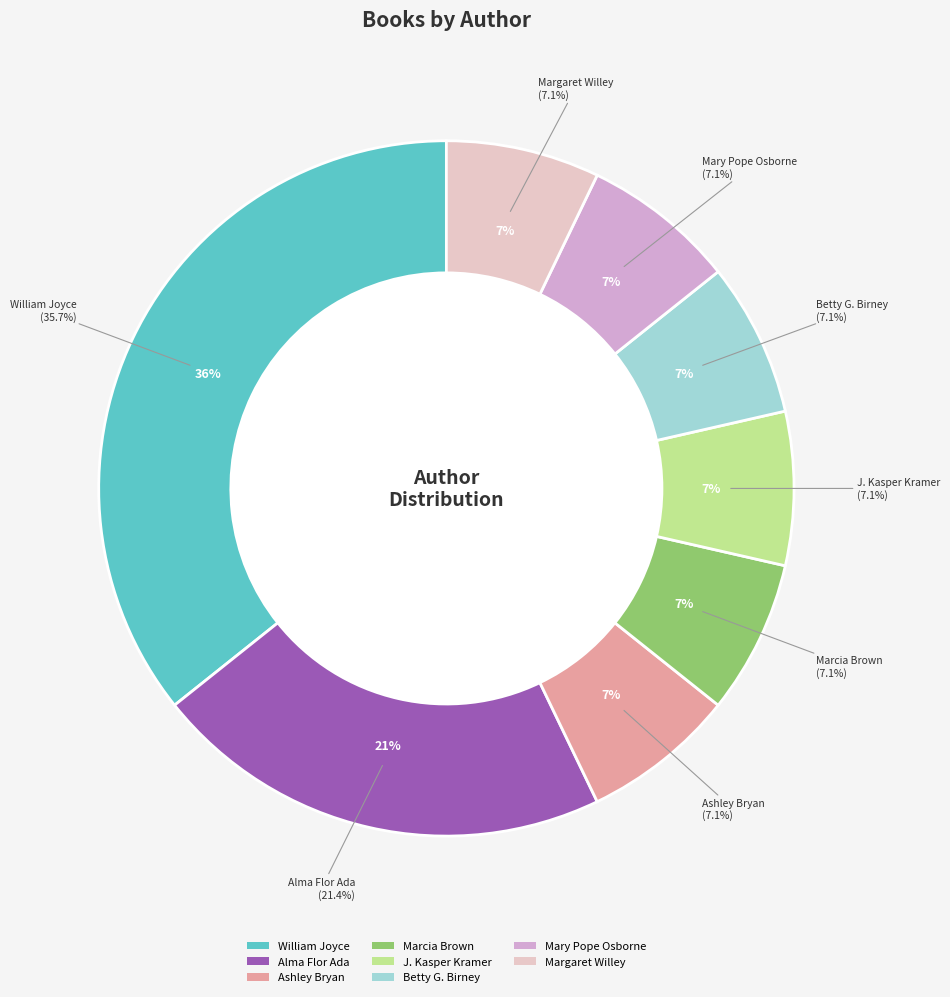

How many segments does this pie chart have?

8